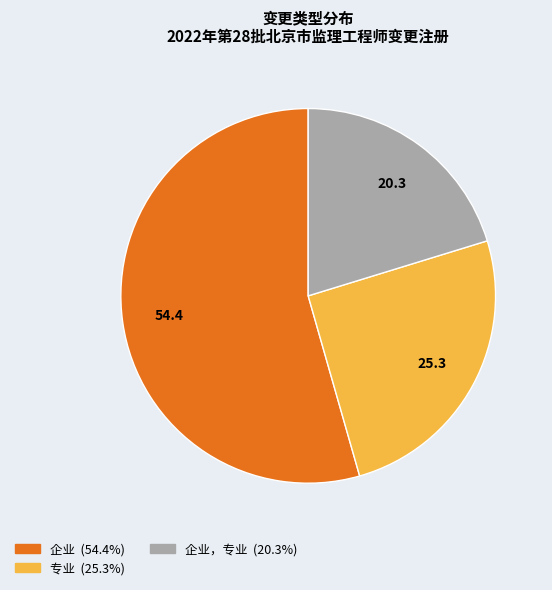

Count the number of slices in the pie.

3